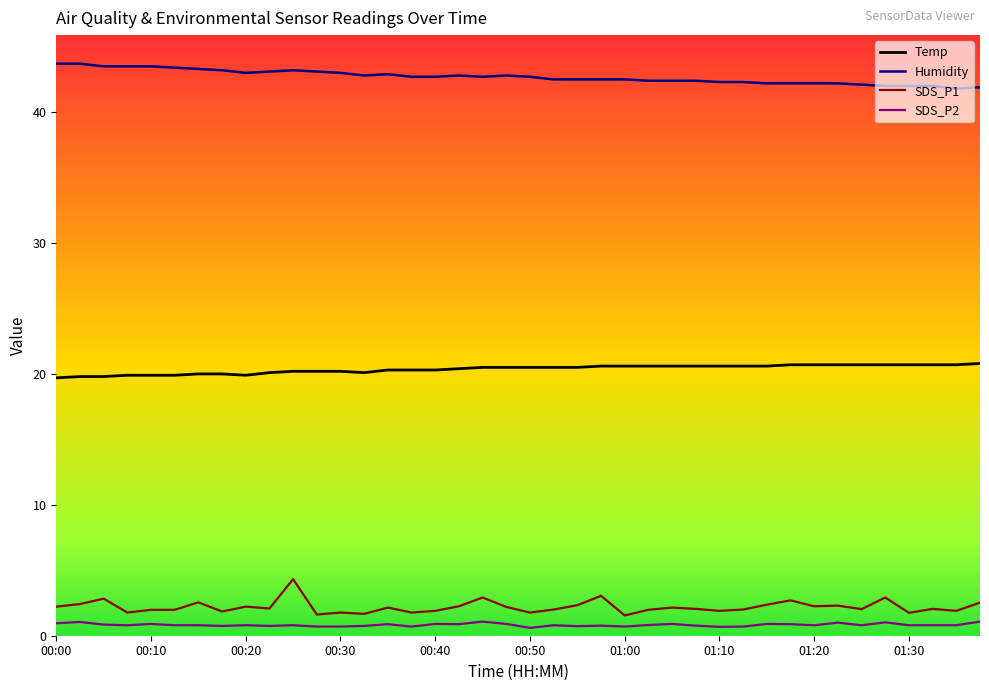

At how many categories does at least one series exceed 18?

40